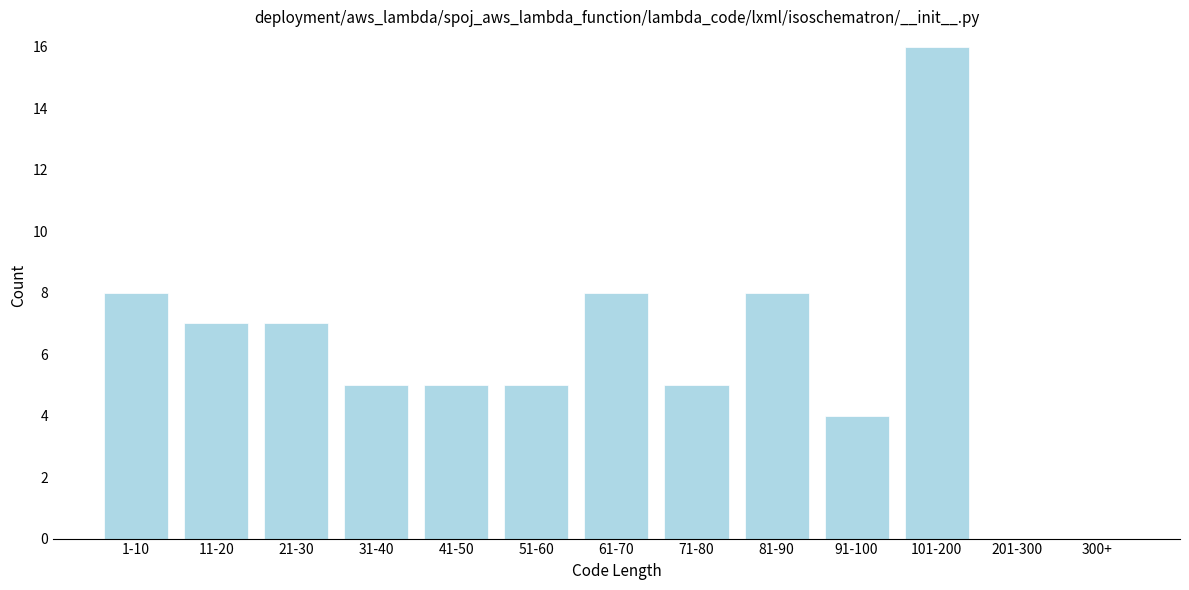

Reading left to right, extract all data points from this chart.

1-10=8	11-20=7	21-30=7	31-40=5	41-50=5	51-60=5	61-70=8	71-80=5	81-90=8	91-100=4	101-200=16	201-300=0	300+=0